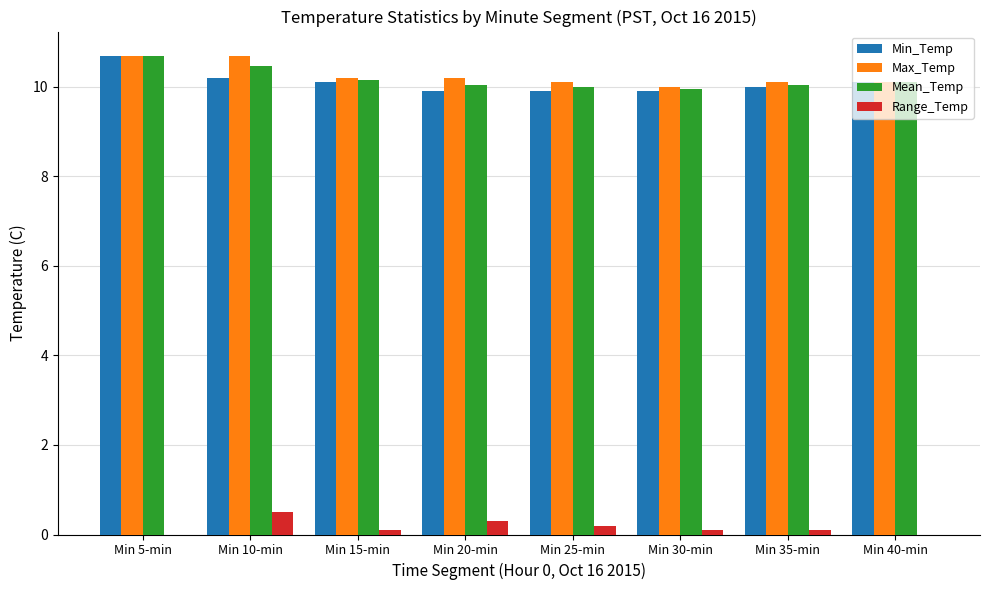

What is the maximum value for Max_Temp?

10.7